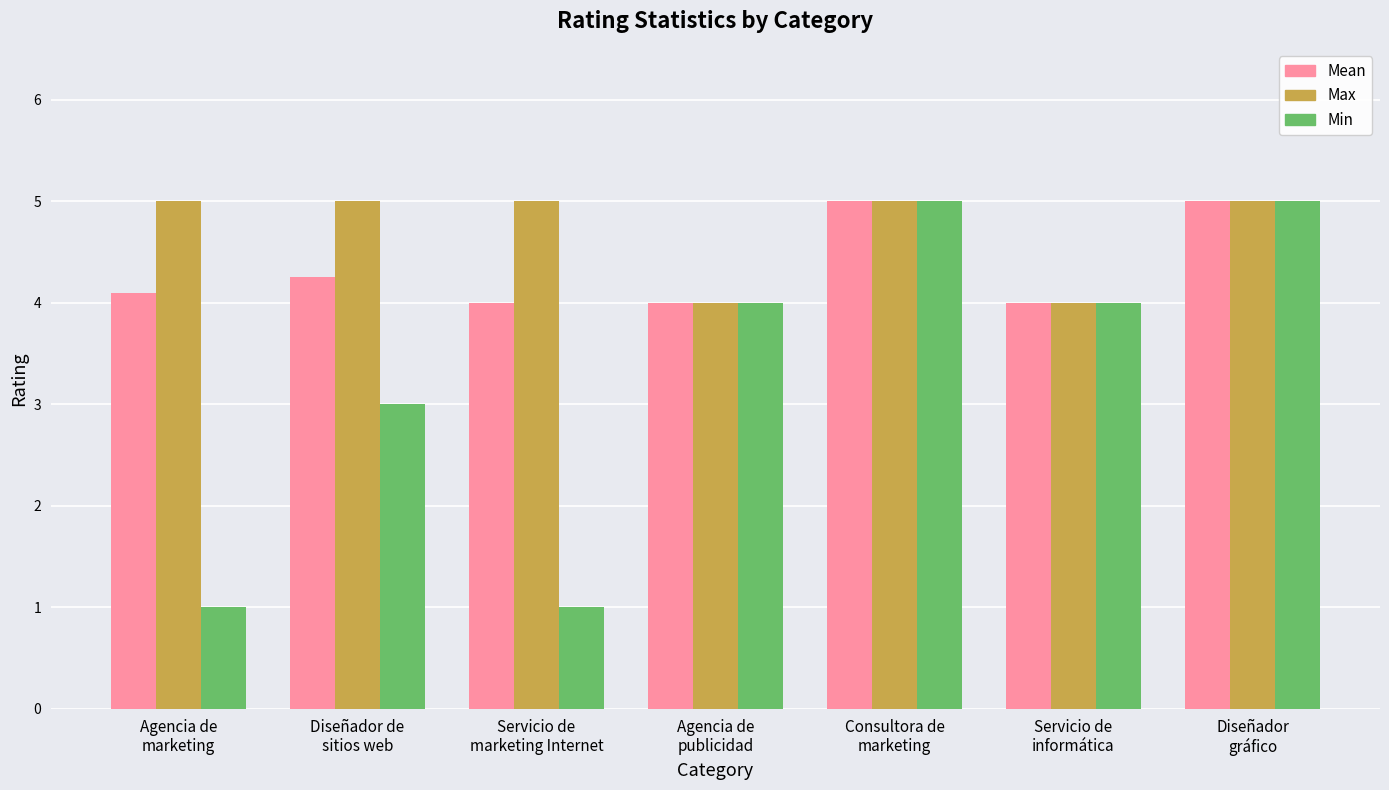

Count the number of categories in the chart.

7